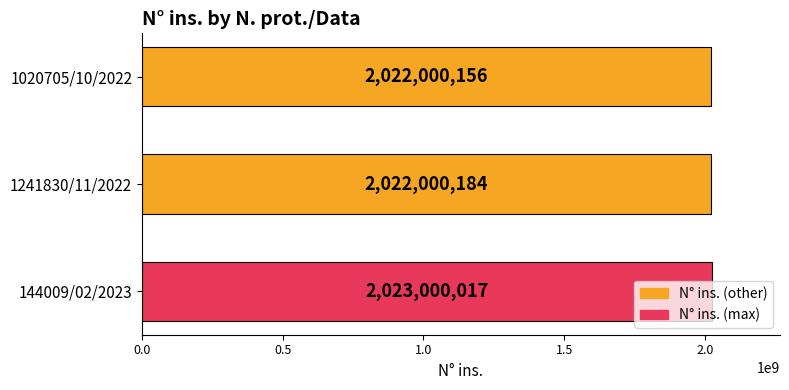

The chart shows a value of 2022000156 at 1020705/10/2022. True or false?

True